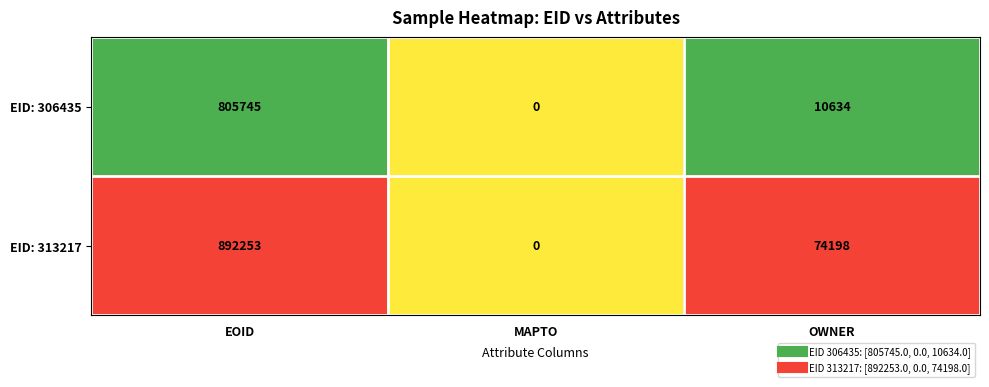

How many categories are shown in the chart?

3